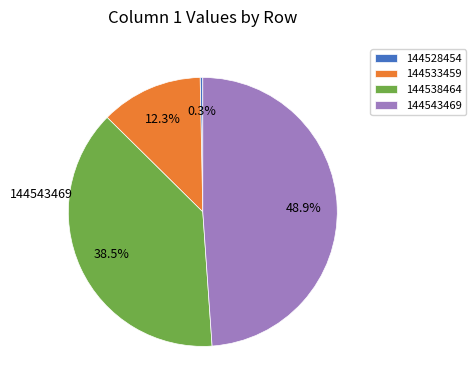

Is there any slice that represents more than half of the pie?

No